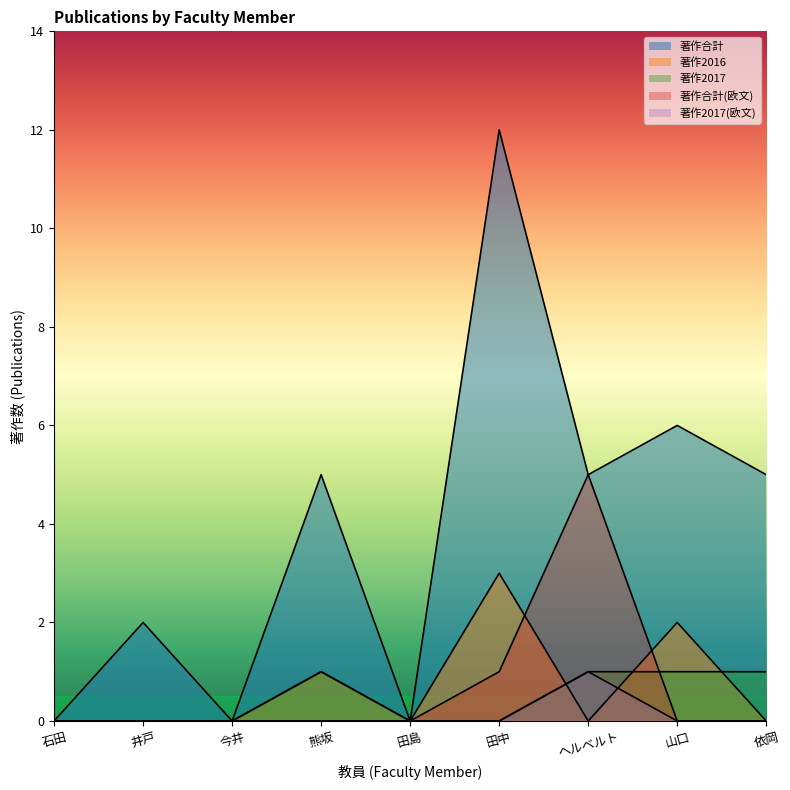

True or false: 著作2016 and 著作合計 cross at least once.

False